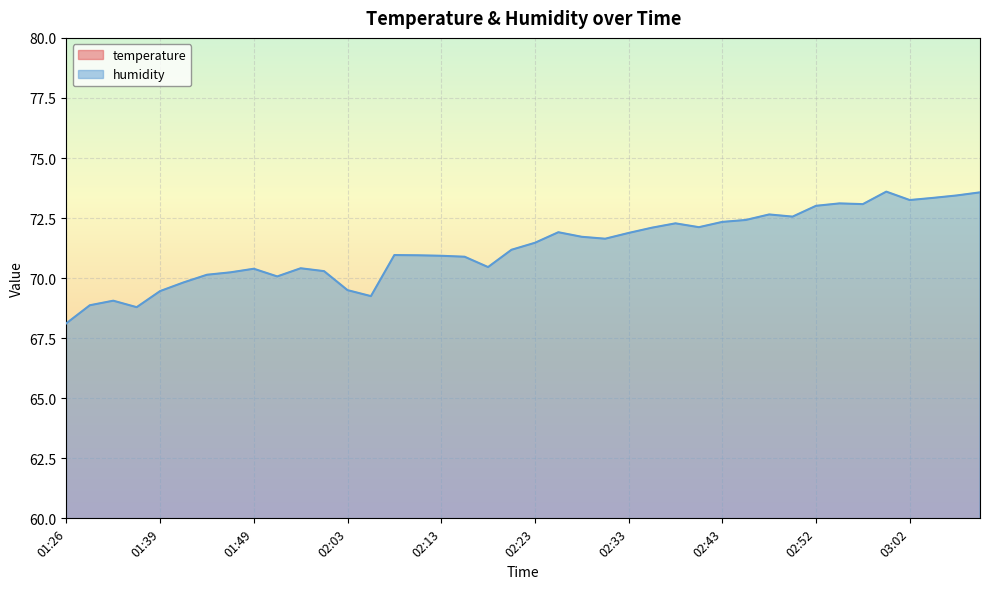

Read the temperature value at 01:51.

20.4